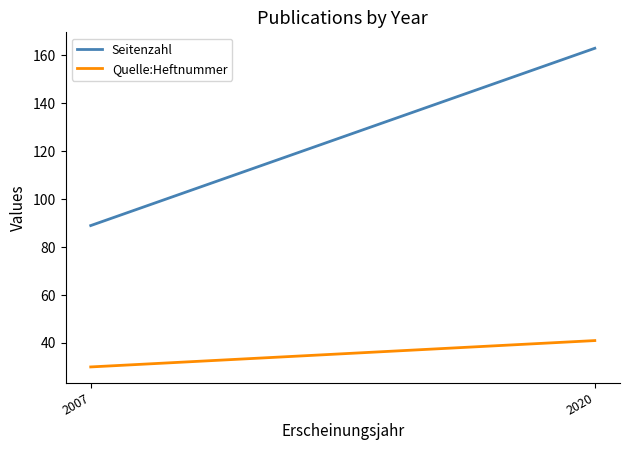

What is the average value of the Seitenzahl series?

126